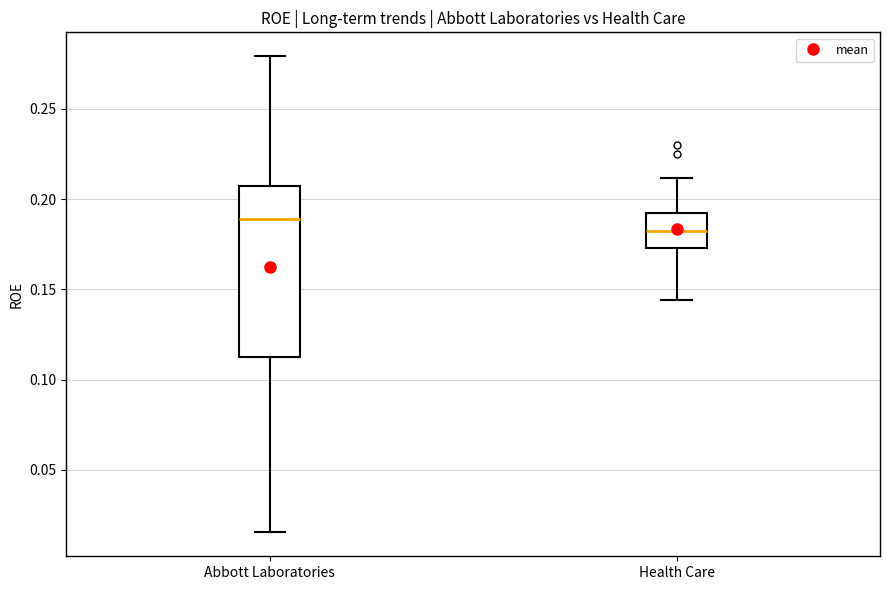

Reading left to right, read every box against the y-axis: the position of its median line, the range the box covers, and the ends of its whiskers. The values are not printed on the chart, so give them approximately, as read against the axis.

Abbott Laboratories: median 0.190, box 0.110 to 0.210, whiskers 0.015 to 0.280
Health Care: median 0.180, box 0.175 to 0.190, whiskers 0.145 to 0.210